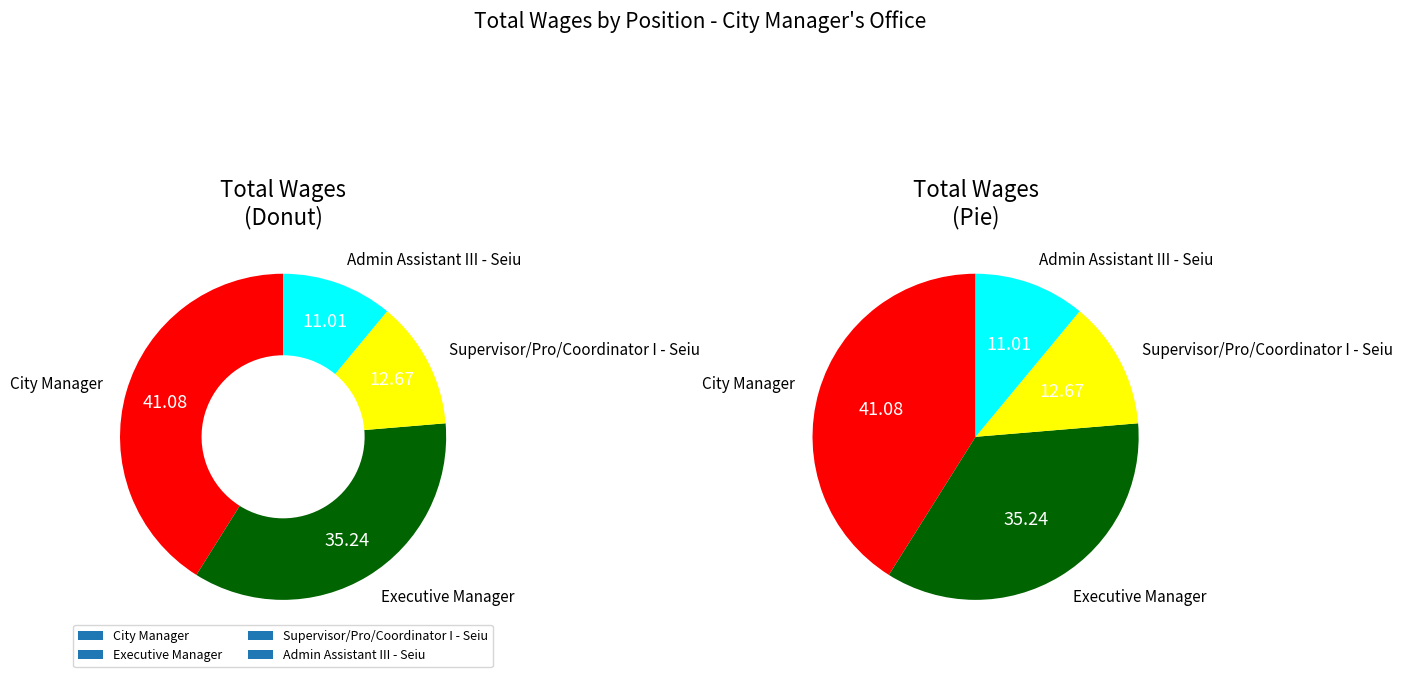

Which has a higher value, Supervisor/Pro/Coordinator I - Seiu or City Manager?

City Manager